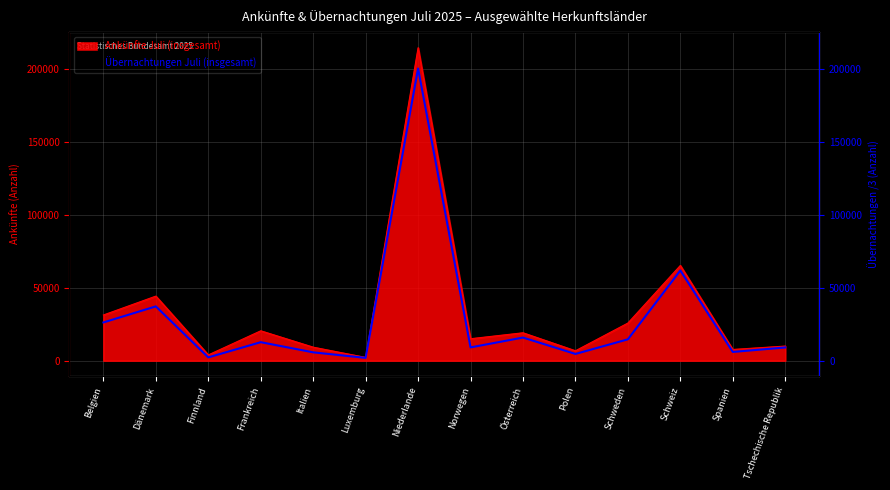

At which category is the sum across all series the highest?

Niederlande